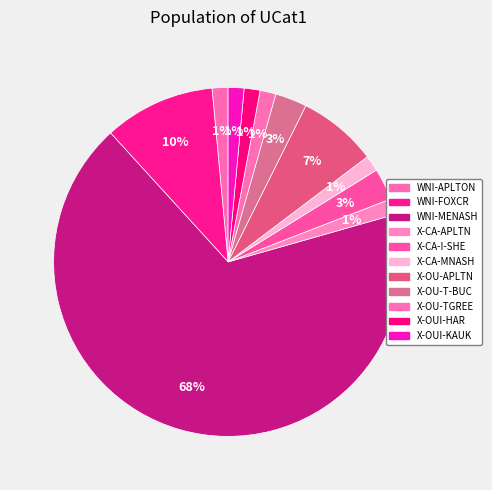

To the nearest percent, what is the difference between the largest and smallest slice percentages?

66%